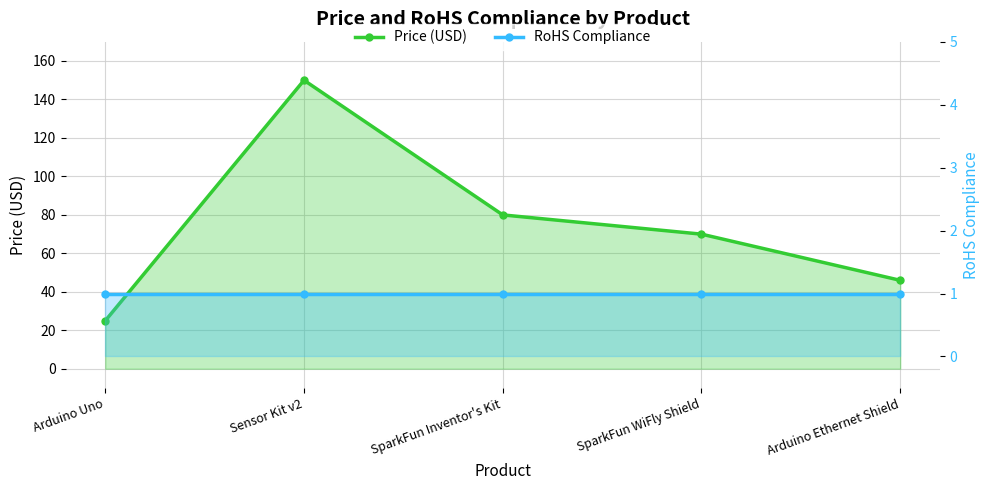

True or false: RoHS Compliance and Price (USD) intersect in this chart.

False